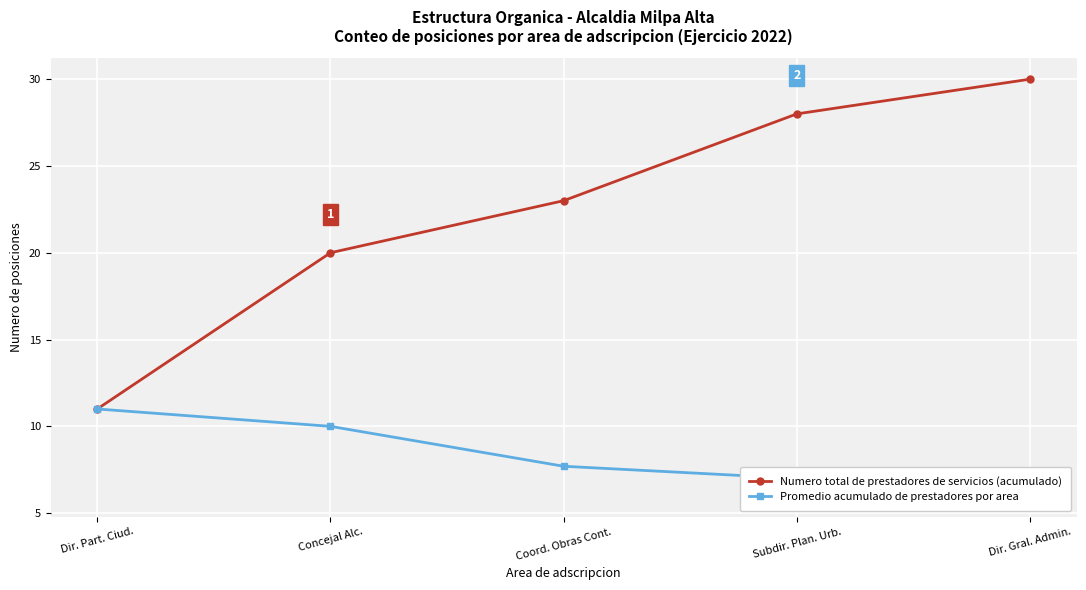

True or false: Numero total de prestadores de servicios (acumulado) has a value of 38.3 at Coord. Obras Cont..

False